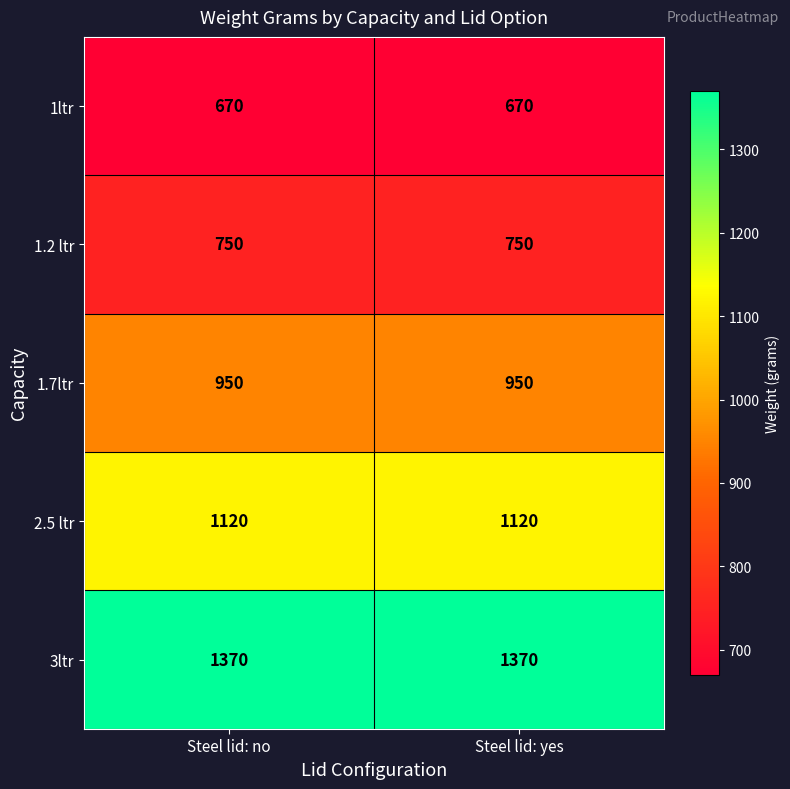

The 1.7ltr series shows 950 at Steel lid: yes. True or false?

True